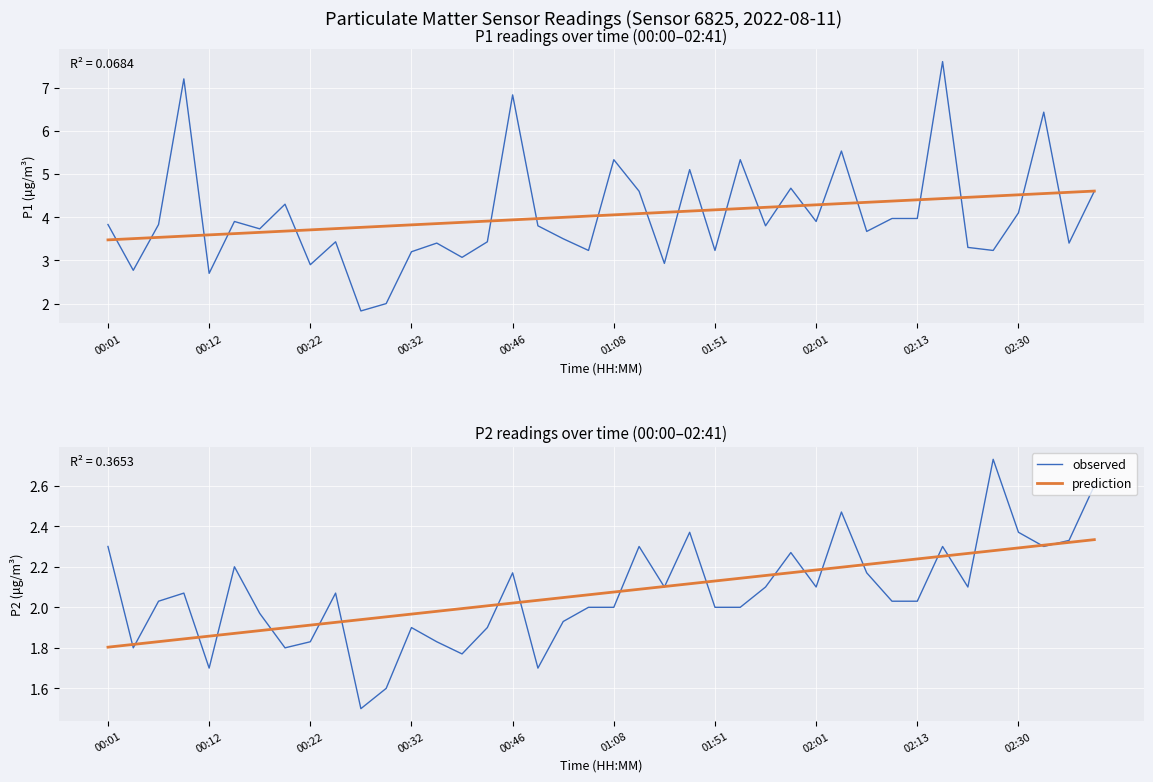

What is the difference between the highest and lowest values at 19?

2.0